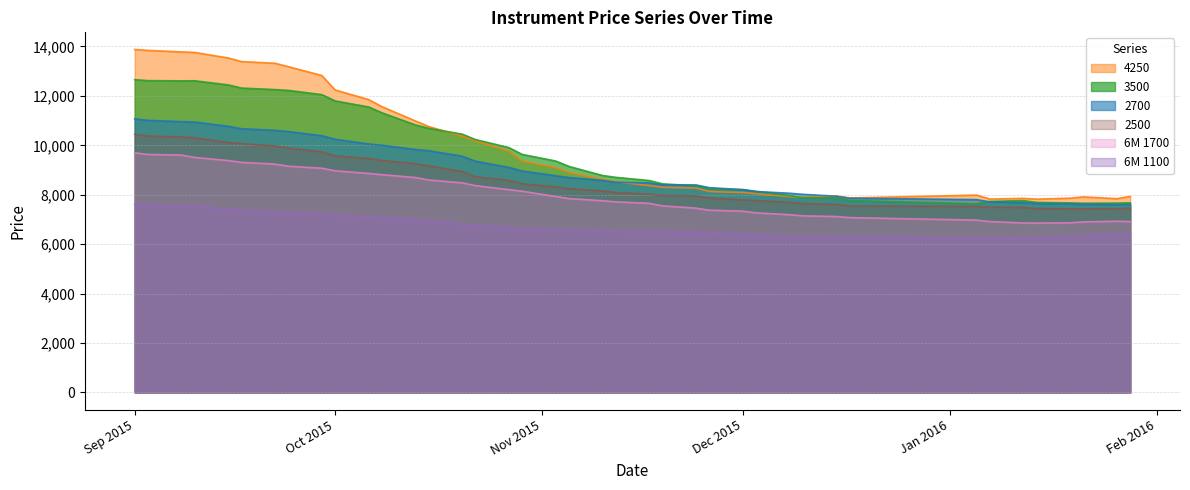

Which series has the largest range (max minus min)?

4250